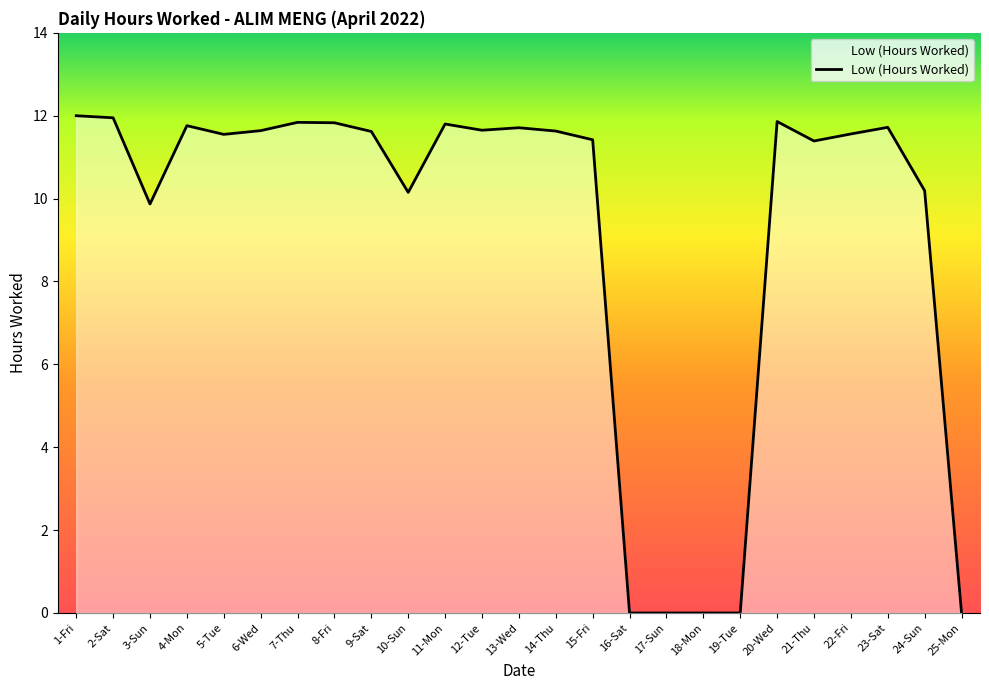

What is the maximum value shown in the chart?

12.0